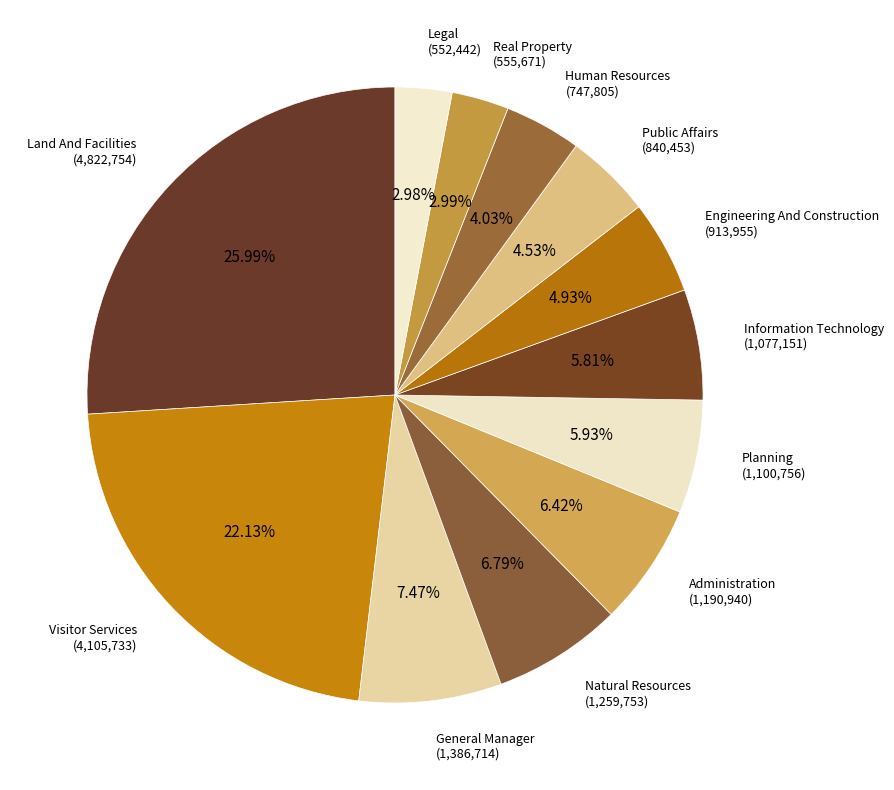

Count the number of slices in the pie.

12